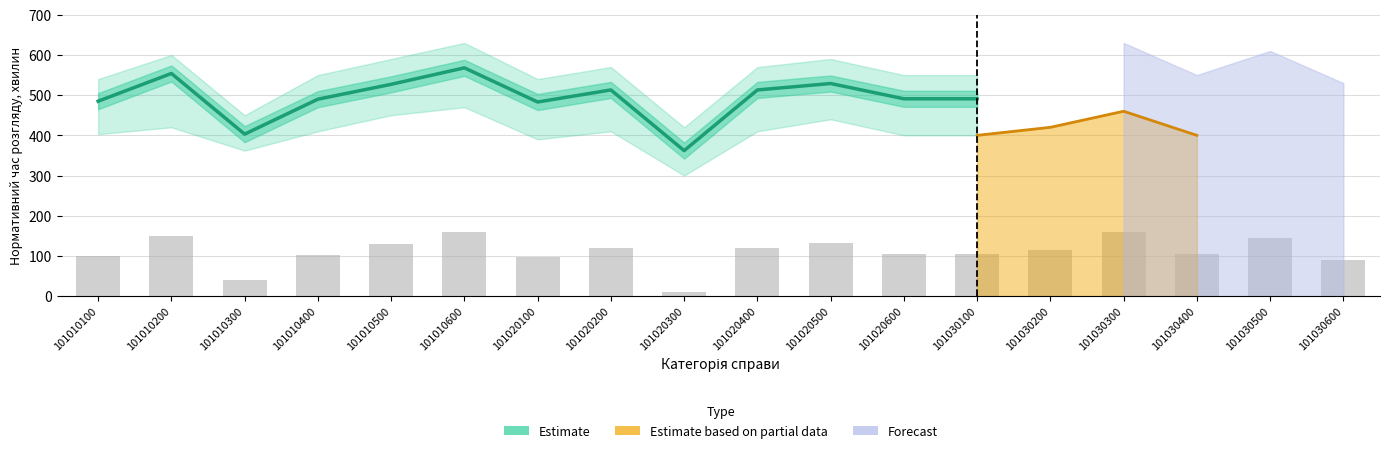

What is the difference between the values at 101020400 and 101020300?

151